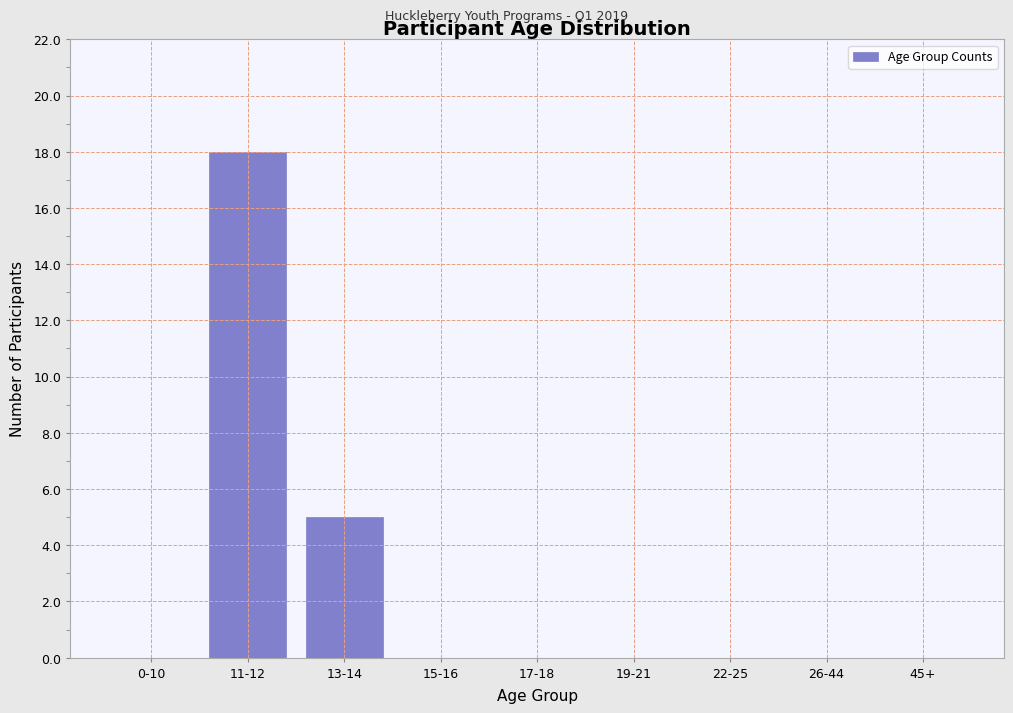

Reading right to left, transcribe all the data shown in this chart.

45+=0	26-44=0	22-25=0	19-21=0	17-18=0	15-16=0	13-14=5	11-12=18	0-10=0